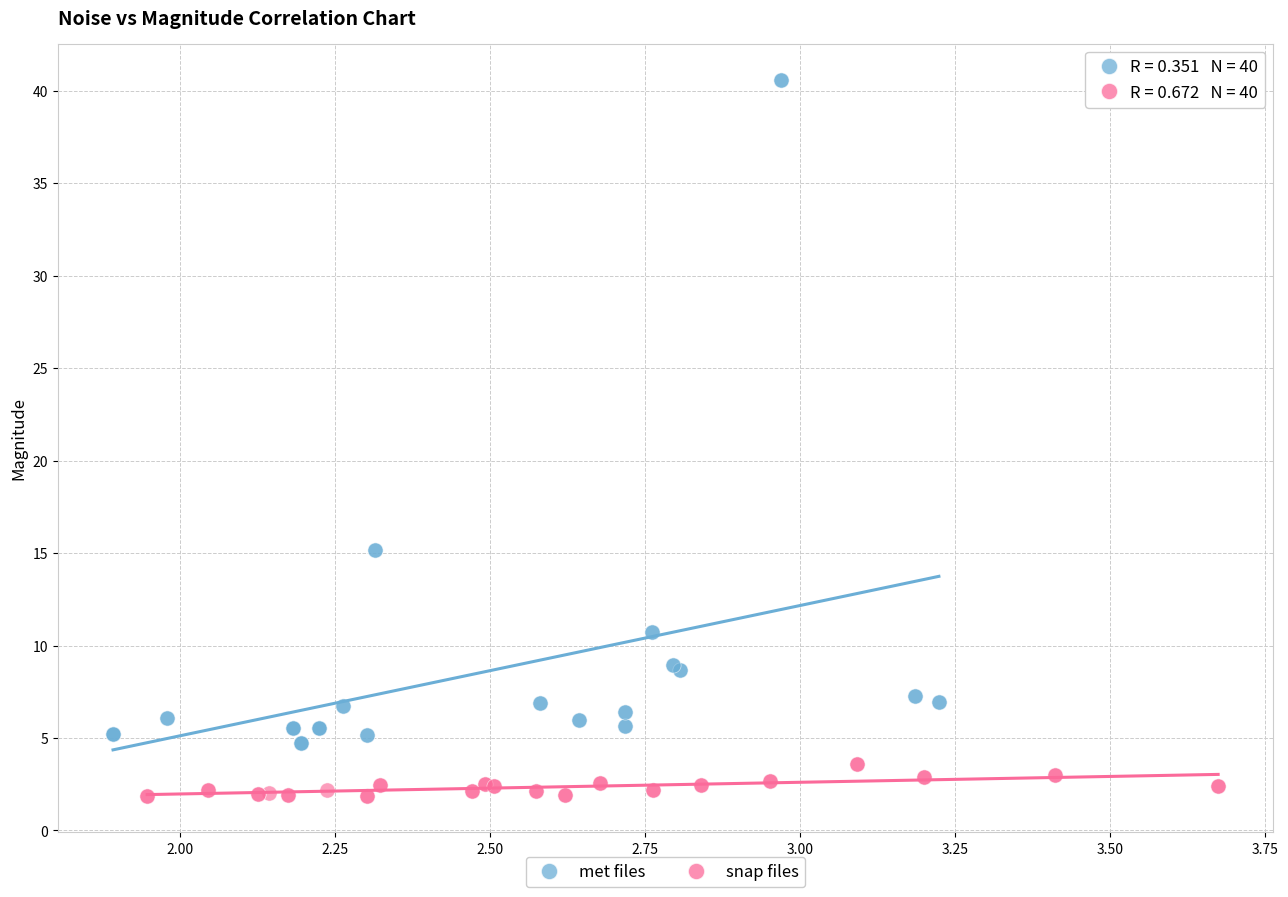

Which series contains the highest Y value?

met files